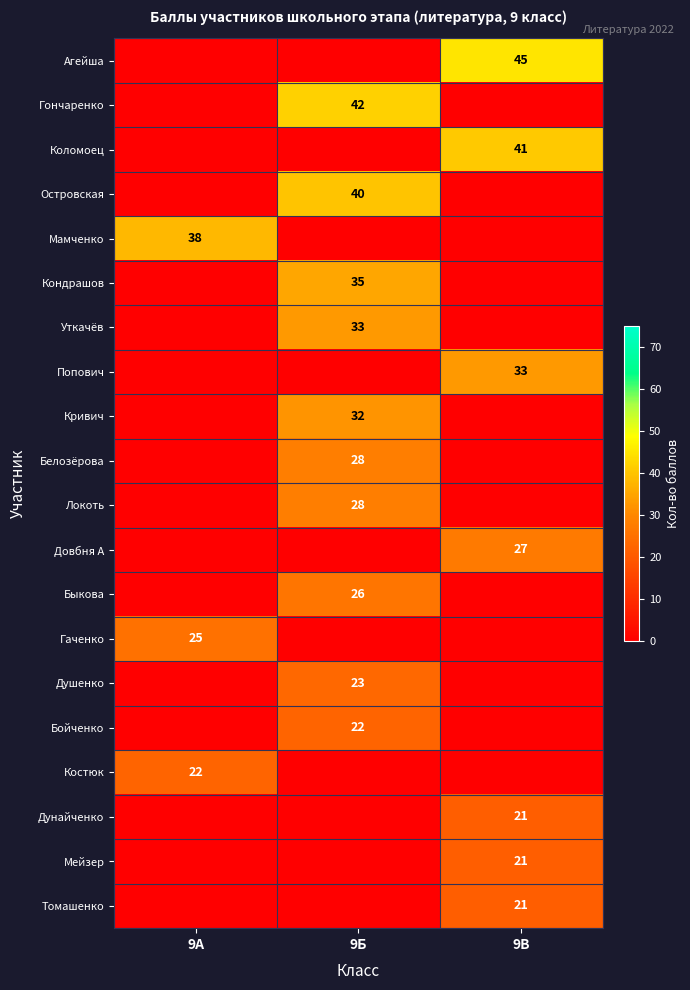

True or false: Дунайченко has a value of 21 at 9В.

True